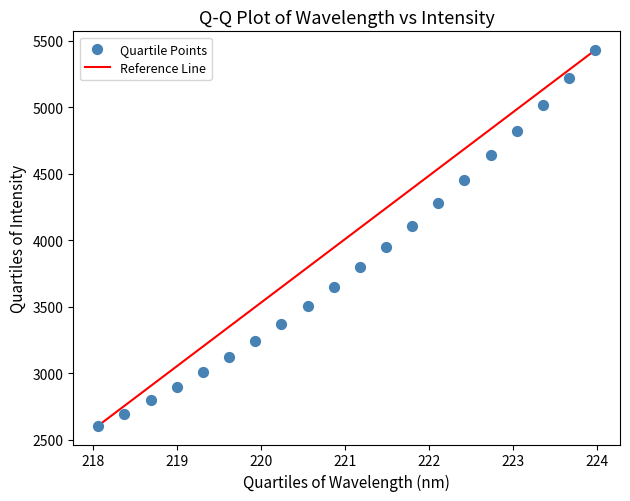

What is the range of Y values (max minus min)?

2824.0